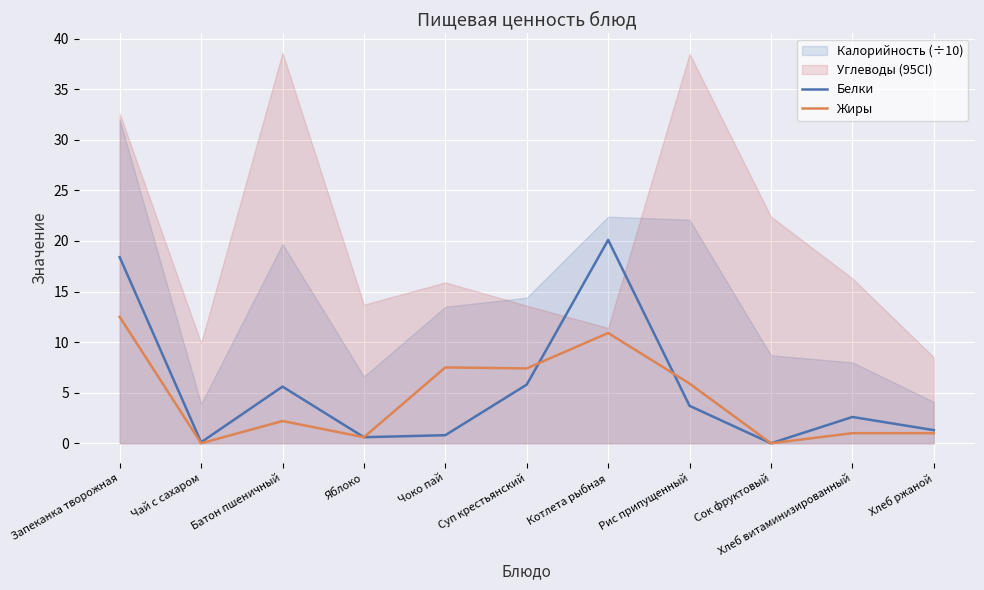

Reading left to right, extract all data points from this chart.

Белки: Запеканка творожная=18.4	Чай с сахаром=0.1	Батон пшеничный=5.6	Яблоко=0.6	Чоко пай=0.8	Суп крестьянский=5.8	Котлета рыбная=20.1	Рис припущенный=3.7	Сок фруктовый=0.0	Хлеб витаминизированный=2.6	Хлеб ржаной=1.3
Жиры: Запеканка творожная=12.5	Чай с сахаром=0.0	Батон пшеничный=2.2	Яблоко=0.6	Чоко пай=7.5	Суп крестьянский=7.4	Котлета рыбная=10.9	Рис припущенный=5.9	Сок фруктовый=0.0	Хлеб витаминизированный=1.0	Хлеб ржаной=1.0